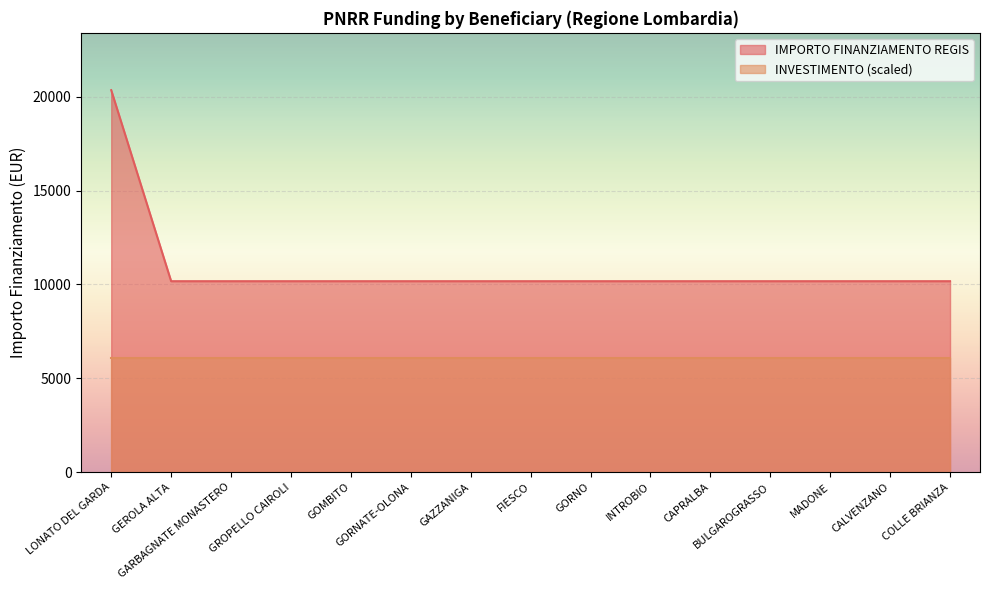

What is the minimum value shown in the chart?

6103.2